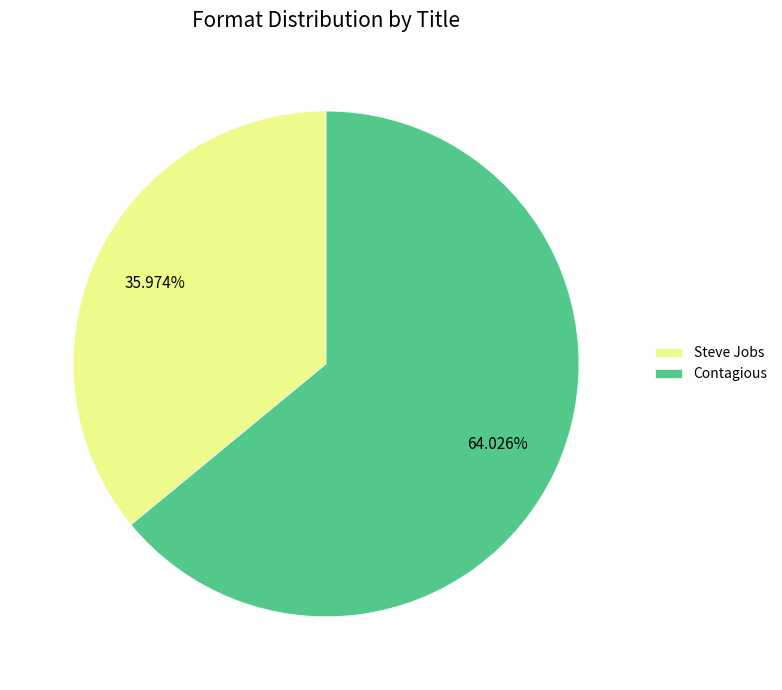

How many segments does this pie chart have?

2